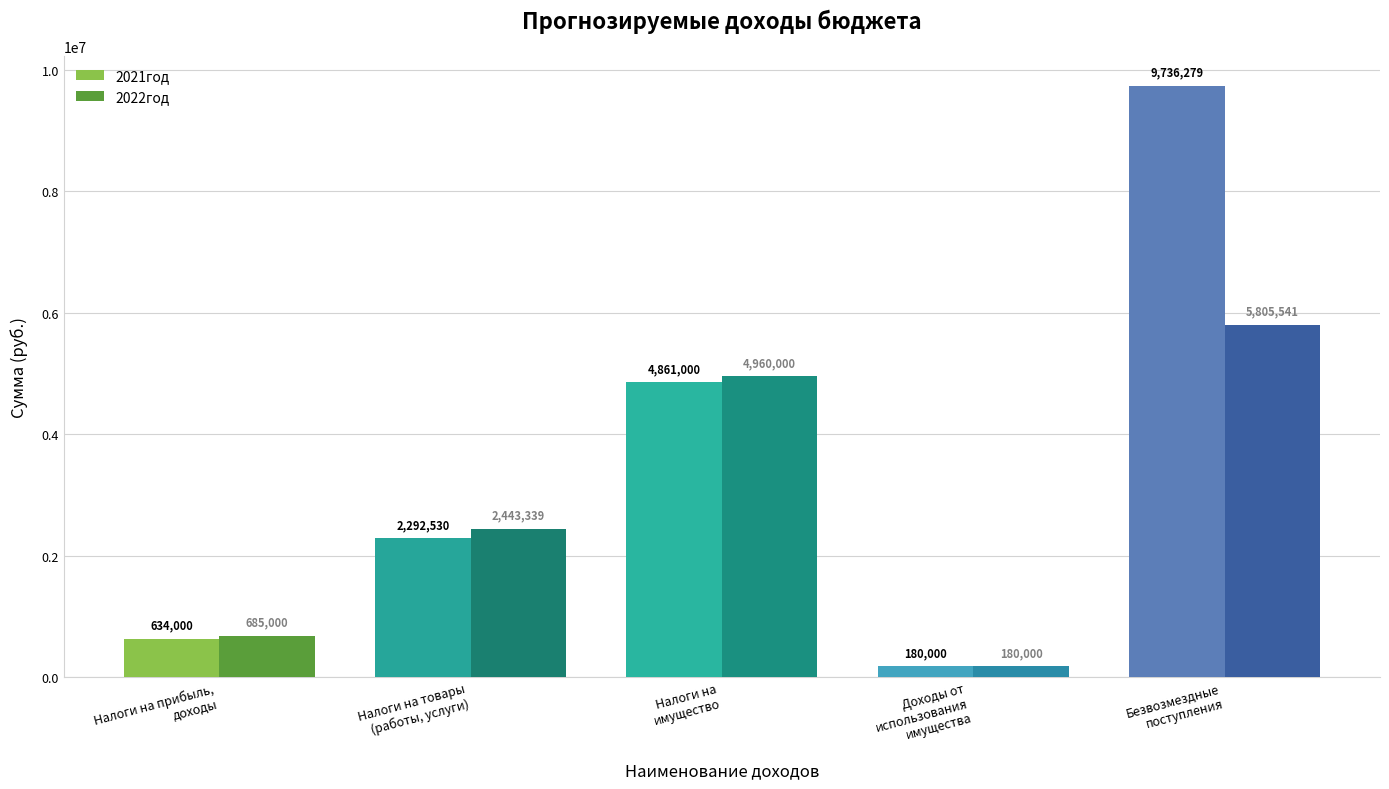

What is the average value of the 2022год series?

2814776.1